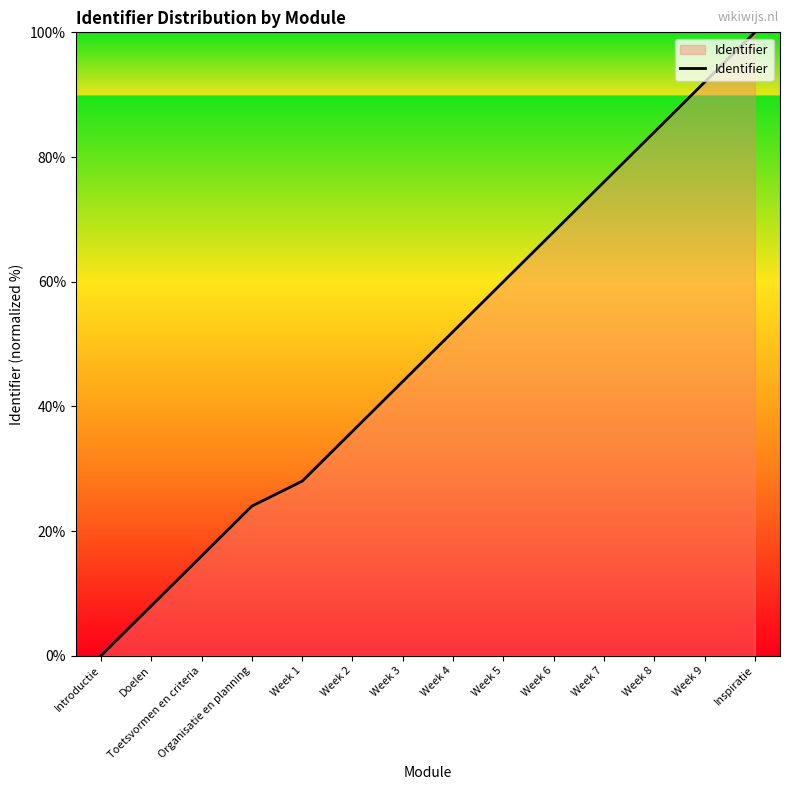

What position from the left is Toetsvormen en criteria?

3